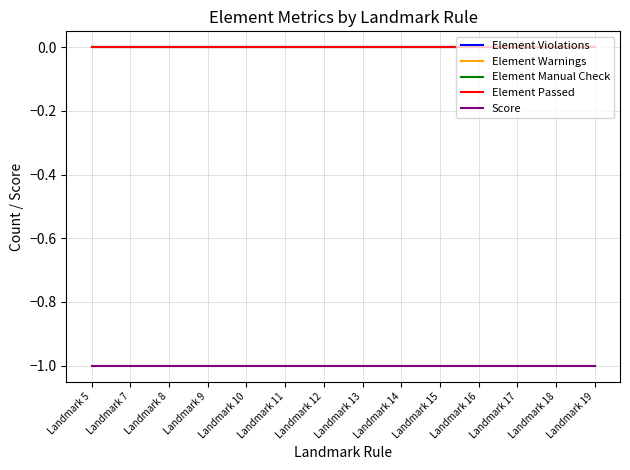

Reading right to left, what are all the values shown in this chart?

Element Violations: 0	0	0	0	0	0	0	0	0	0	0	0	0	0
Element Warnings: 0	0	0	0	0	0	0	0	0	0	0	0	0	0
Element Manual Check: 0	0	0	0	0	0	0	0	0	0	0	0	0	0
Element Passed: 0	0	0	0	0	0	0	0	0	0	0	0	0	0
Score: -1	-1	-1	-1	-1	-1	-1	-1	-1	-1	-1	-1	-1	-1